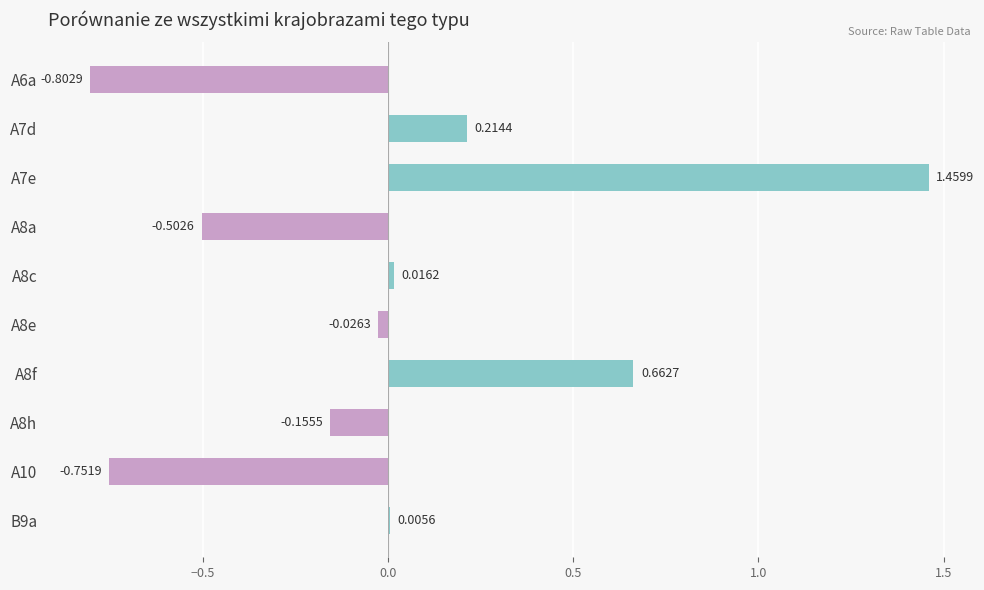

Between A10 and A7e, which is larger?

A7e